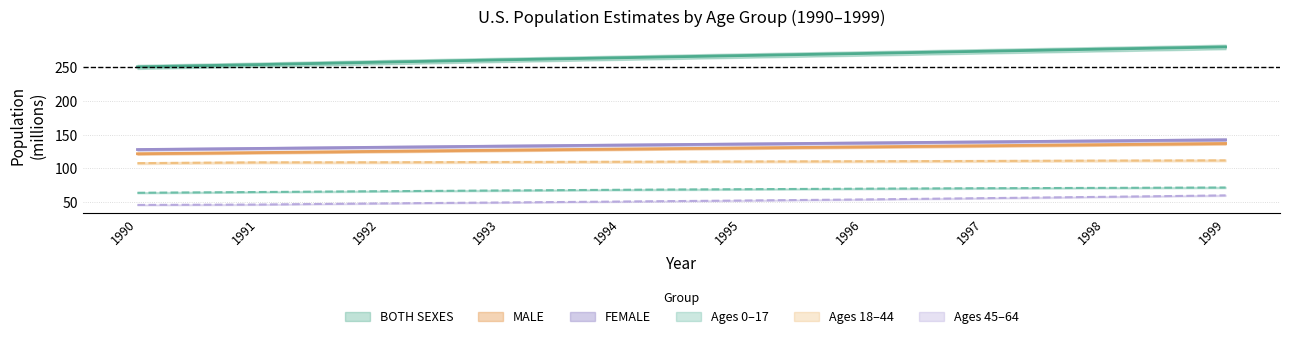

At how many categories does at least one series exceed 216?

10